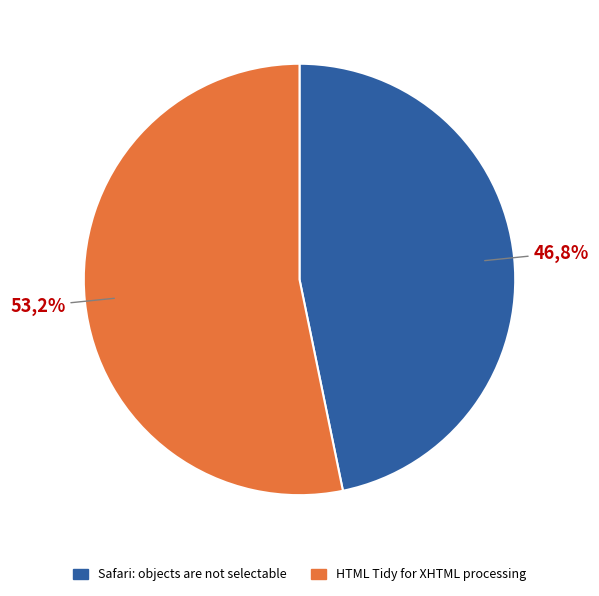

Rank the categories by value from highest to lowest.

HTML Tidy for XHTML processing, Safari: objects are not selectable